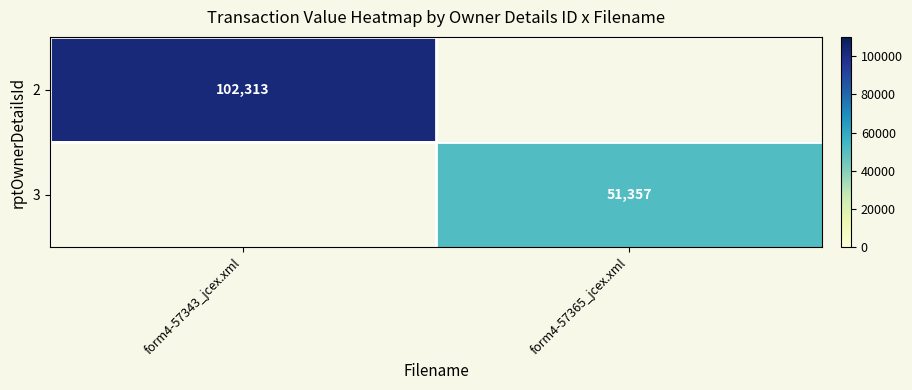

Is the value of 2 at form4-57343_jcex.xml greater than the value of 3 at form4-57365_jcex.xml?

Yes